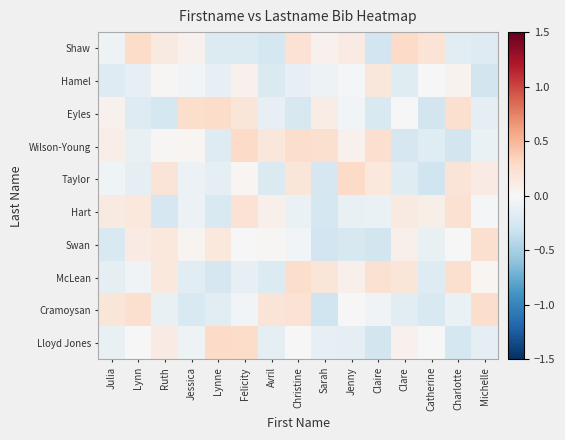

Reading left to right, what are all the values shown in this chart?

Shaw: Julia=-0.1	Lynn=0.3	Ruth=0.1	Jessica=0.1	Lynne=-0.2	Felicity=-0.2	Avril=-0.3	Christine=0.2	Sarah=0.1	Jenny=0.1	Claire=-0.3	Clare=0.3	Catherine=0.2	Charlotte=-0.2	Michelle=-0.2
Hamel: Julia=-0.2	Lynn=-0.1	Ruth=0.0	Jessica=-0.0	Lynne=-0.1	Felicity=0.1	Avril=-0.2	Christine=-0.1	Sarah=-0.1	Jenny=-0.0	Claire=0.2	Clare=-0.2	Catherine=0.0	Charlotte=0.1	Michelle=-0.3
Eyles: Julia=0.1	Lynn=-0.2	Ruth=-0.3	Jessica=0.3	Lynne=0.3	Felicity=0.2	Avril=-0.1	Christine=-0.2	Sarah=0.1	Jenny=-0.0	Claire=-0.2	Clare=-0.0	Catherine=-0.3	Charlotte=0.2	Michelle=-0.1
Wilson-Young: Julia=0.1	Lynn=-0.1	Ruth=0.0	Jessica=0.0	Lynne=-0.2	Felicity=0.3	Avril=0.2	Christine=0.3	Sarah=0.2	Jenny=0.1	Claire=0.3	Clare=-0.2	Catherine=-0.2	Charlotte=-0.3	Michelle=-0.1
Taylor: Julia=-0.1	Lynn=-0.1	Ruth=0.2	Jessica=-0.1	Lynne=-0.1	Felicity=0.0	Avril=-0.2	Christine=0.2	Sarah=-0.3	Jenny=0.3	Claire=0.2	Clare=-0.2	Catherine=-0.3	Charlotte=0.2	Michelle=0.1
Hart: Julia=0.1	Lynn=0.2	Ruth=-0.3	Jessica=-0.1	Lynne=-0.2	Felicity=0.2	Avril=0.1	Christine=-0.1	Sarah=-0.3	Jenny=-0.1	Claire=-0.1	Clare=0.1	Catherine=0.1	Charlotte=0.2	Michelle=-0.0
Swan: Julia=-0.2	Lynn=0.1	Ruth=0.2	Jessica=0.0	Lynne=0.2	Felicity=-0.0	Avril=0.0	Christine=-0.0	Sarah=-0.3	Jenny=-0.2	Claire=-0.3	Clare=0.1	Catherine=-0.1	Charlotte=0.0	Michelle=0.2
McLean: Julia=-0.2	Lynn=-0.1	Ruth=0.2	Jessica=-0.2	Lynne=-0.3	Felicity=-0.1	Avril=-0.2	Christine=0.3	Sarah=0.2	Jenny=0.1	Claire=0.2	Clare=0.2	Catherine=-0.2	Charlotte=0.2	Michelle=0.0
Cramoysan: Julia=0.2	Lynn=0.2	Ruth=-0.1	Jessica=-0.2	Lynne=-0.2	Felicity=-0.0	Avril=0.2	Christine=0.2	Sarah=-0.3	Jenny=0.0	Claire=-0.0	Clare=-0.2	Catherine=-0.2	Charlotte=-0.1	Michelle=0.3
Lloyd Jones: Julia=-0.1	Lynn=0.0	Ruth=0.1	Jessica=-0.1	Lynne=0.3	Felicity=0.3	Avril=-0.1	Christine=-0.0	Sarah=-0.1	Jenny=-0.1	Claire=-0.3	Clare=0.1	Catherine=0.0	Charlotte=-0.3	Michelle=-0.1